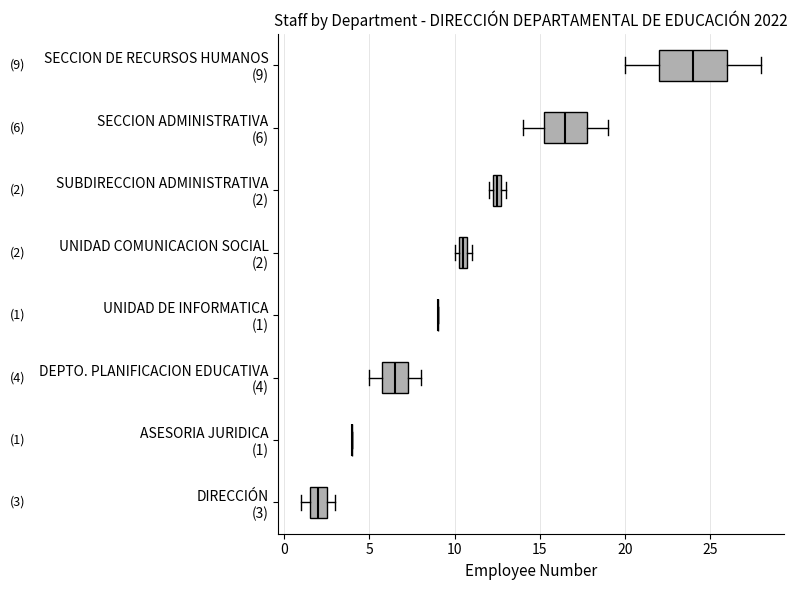

Which box is the widest, from its left edge to its right edge?

SECCION DE RECURSOS HUMANOS (9)